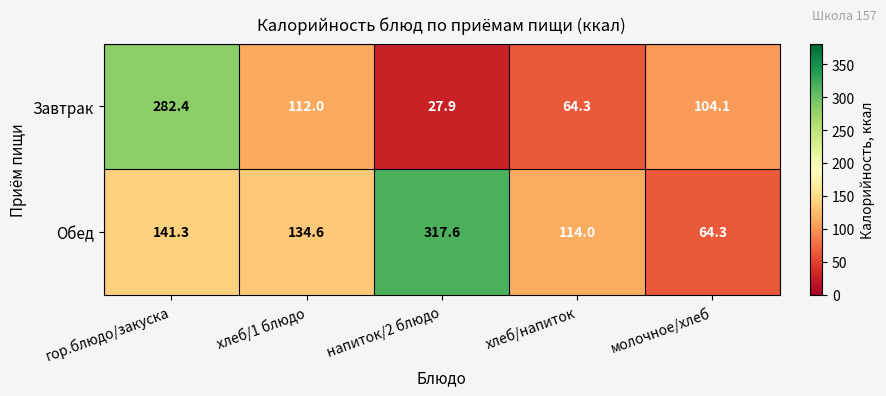

Reading right to left, extract all data points from this chart.

Завтрак: 104.1	64.3	27.9	112.0	282.4
Обед: 64.3	114.0	317.6	134.6	141.3